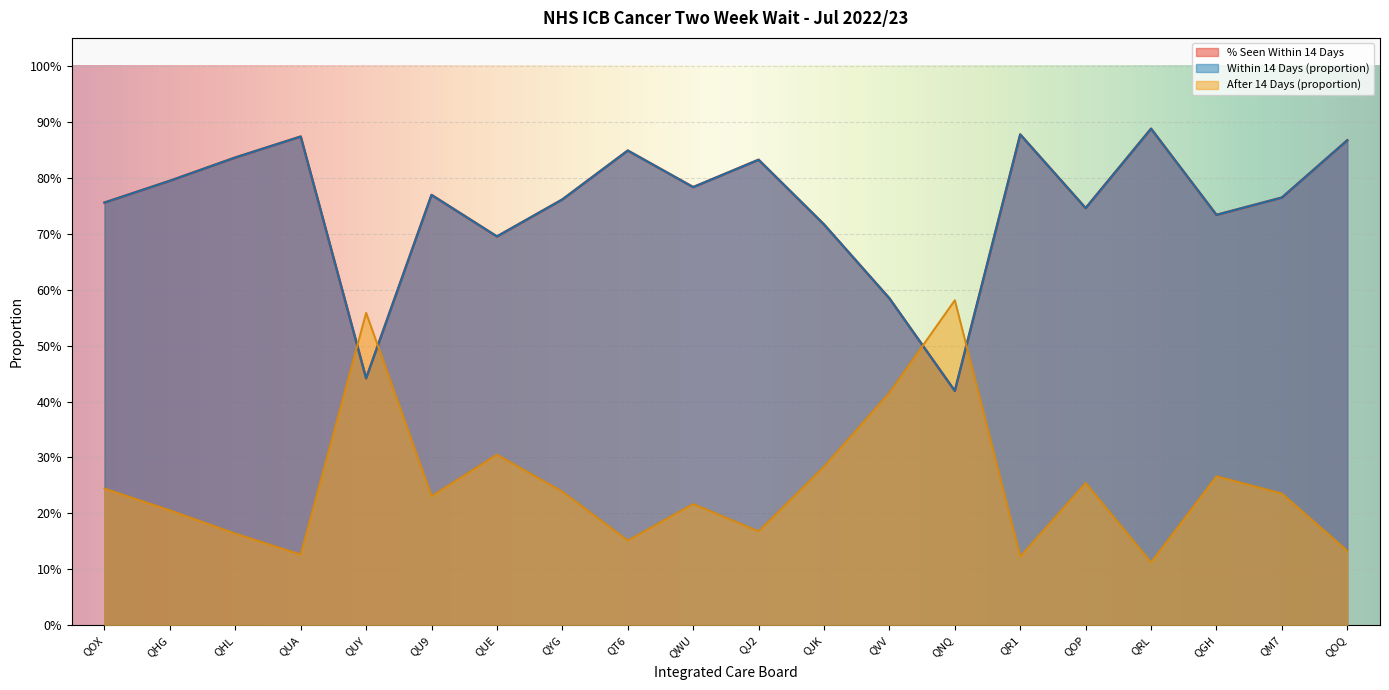

At which category is the sum across all series the highest?

QOX